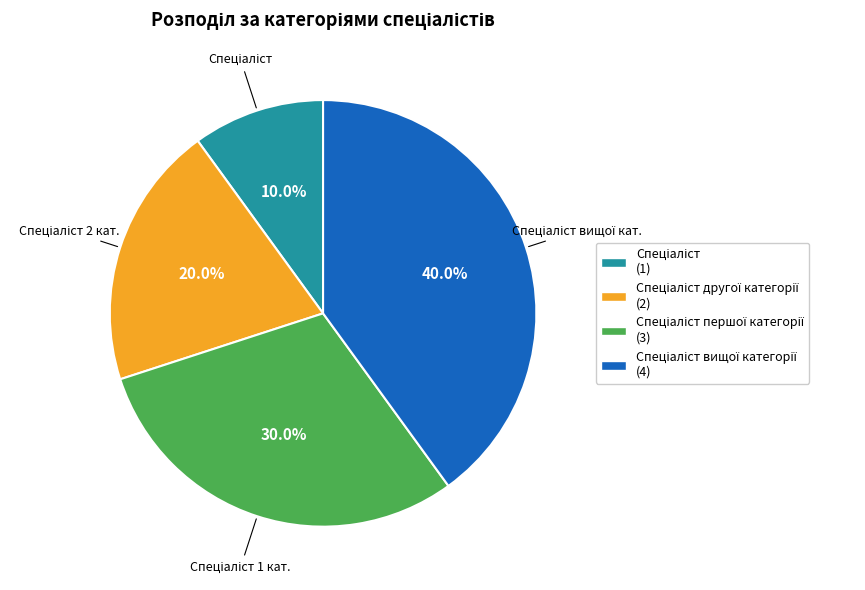

Is there a majority slice in this chart?

No